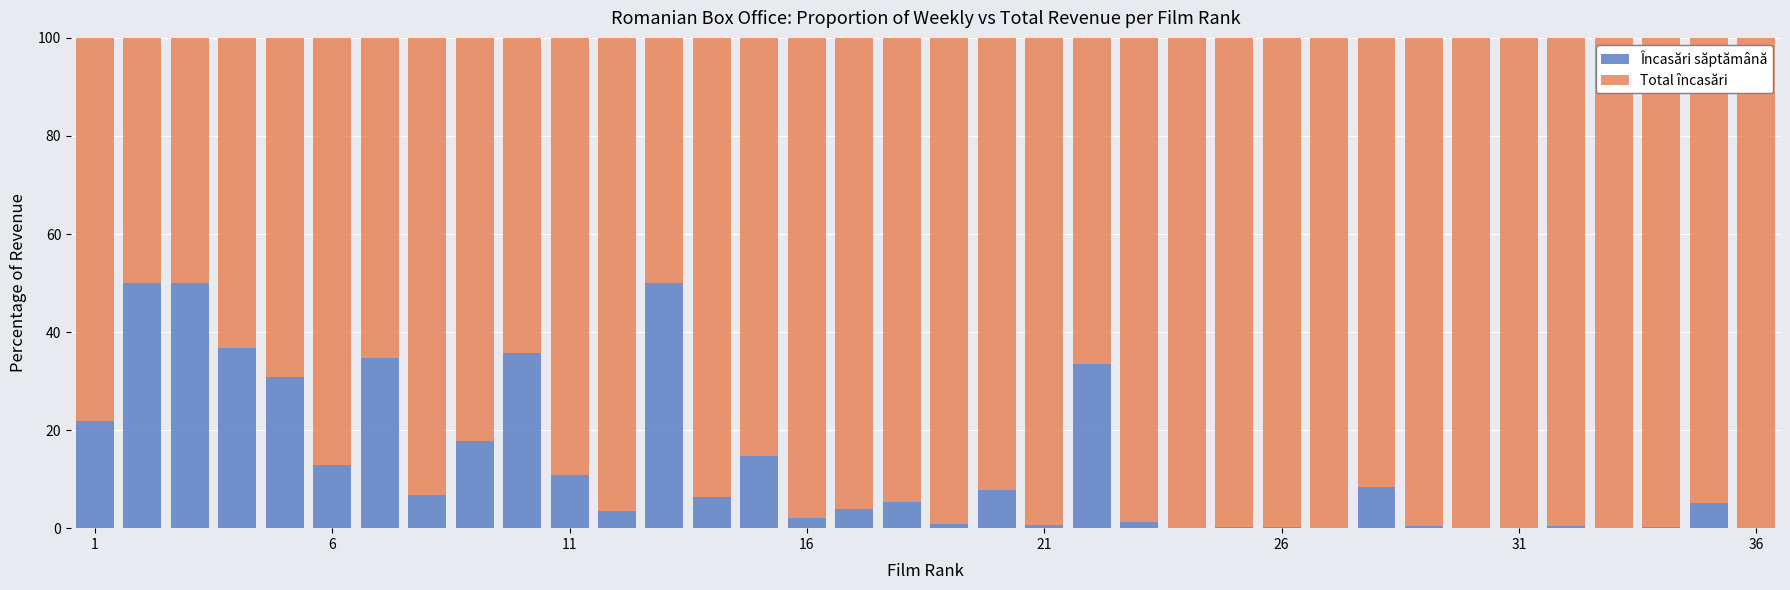

What is the highest value of the Încasări săptămână series?

50.0